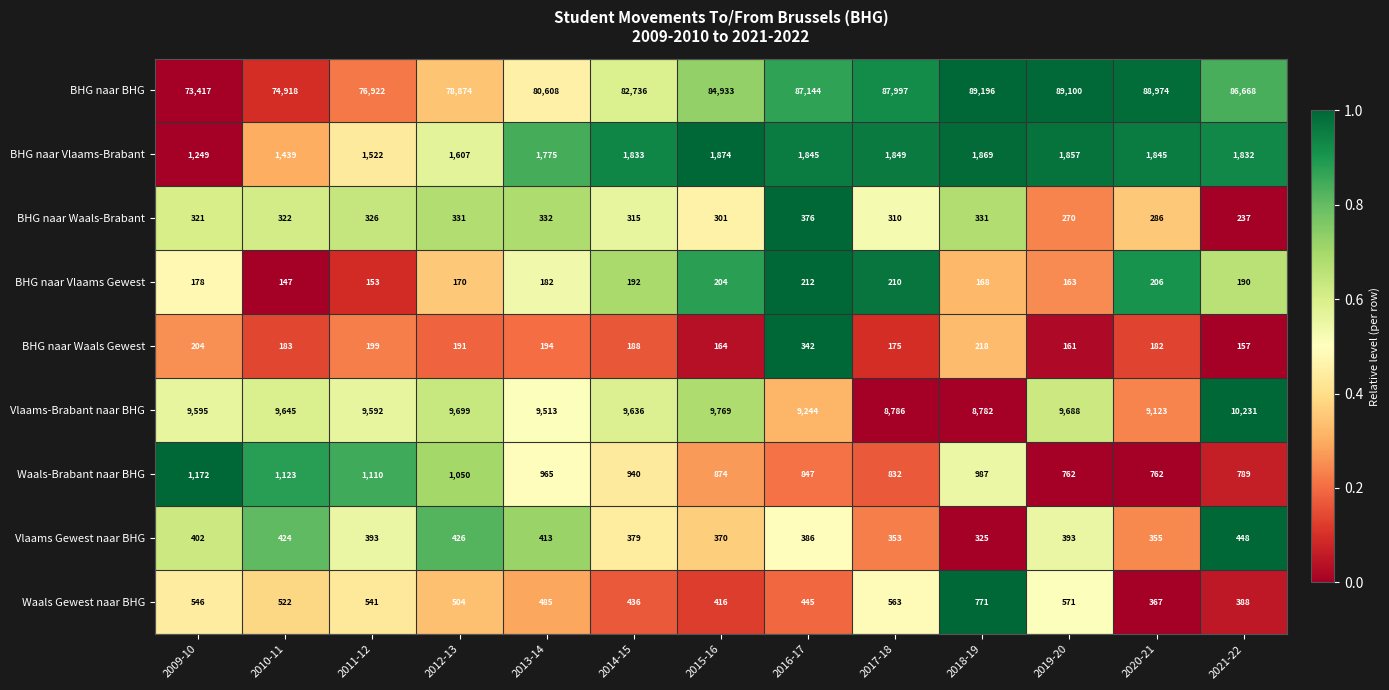

At which label is BHG naar Vlaams Gewest closest to 179?

2009-10